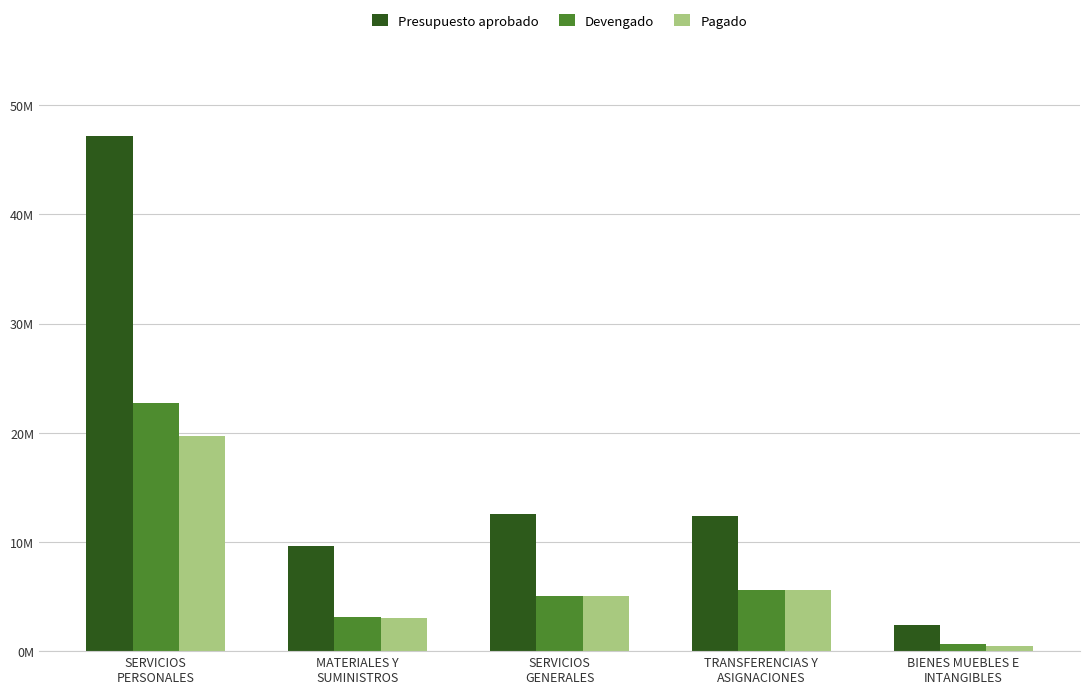

True or false: Pagado has a value of 3065106.8 at MATERIALES Y
SUMINISTROS.

True